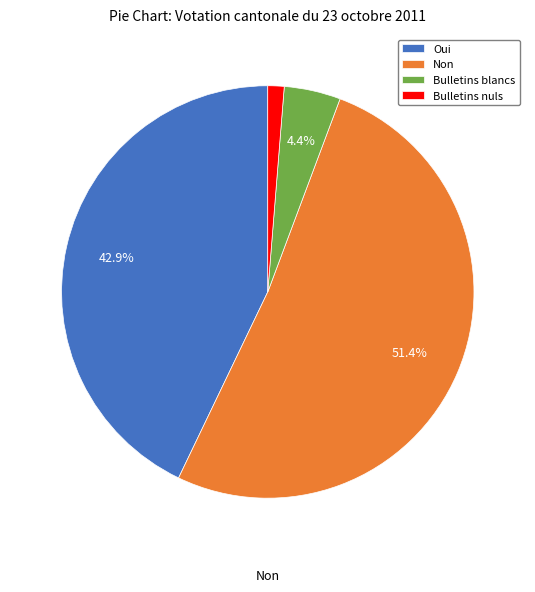

Does any single category account for the majority?

Yes